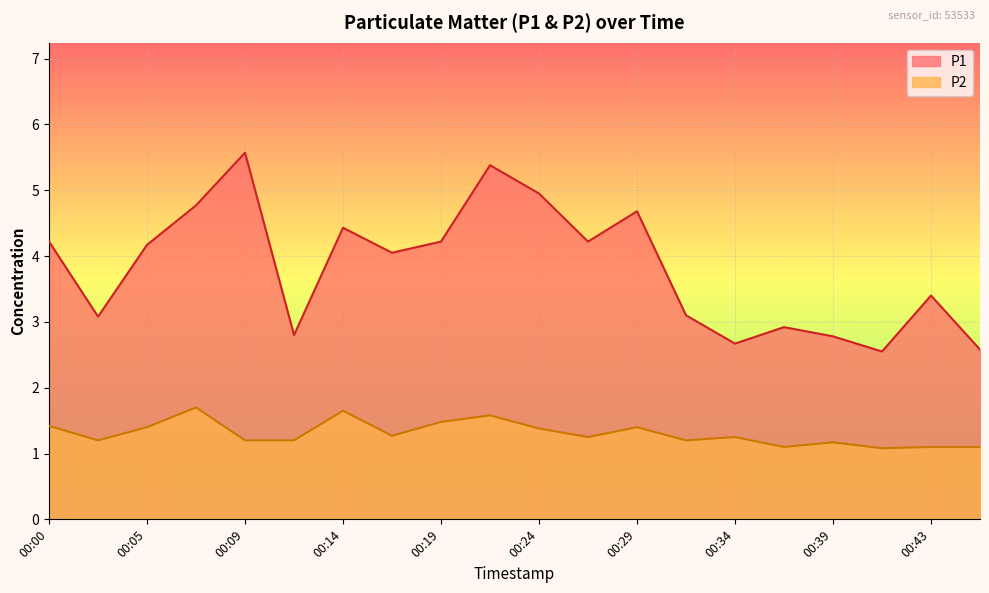

What are all the series names shown in the legend?

P1, P2